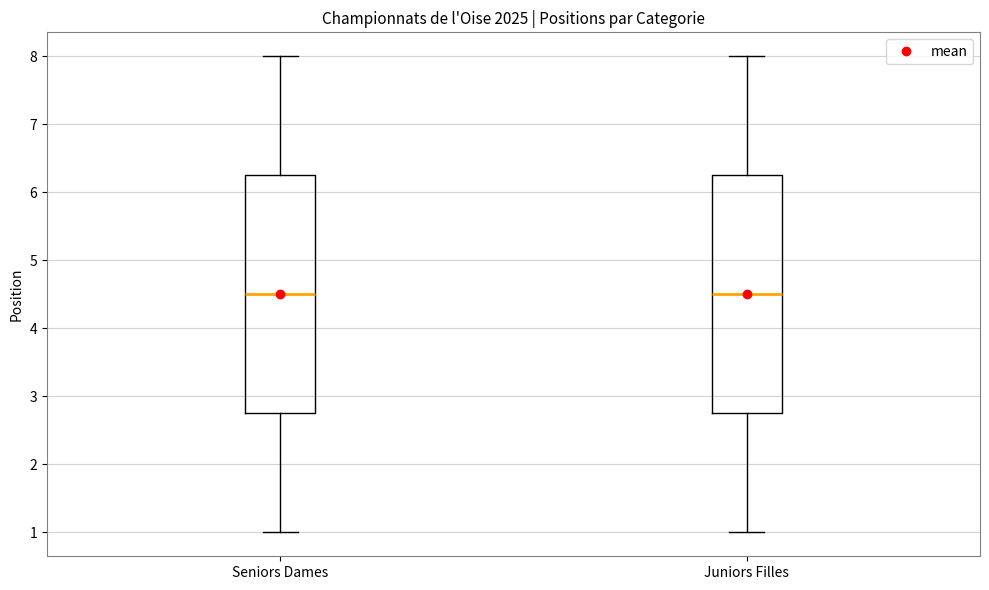

Reading left to right, transcribe this box plot: for each box, give where its median line is, the range the box spans, and where its two whiskers end, as read against the y-axis. The values are not printed on the chart, so give them approximately, as read against the axis.

Seniors Dames: median 4.5, box 2.8 to 6.3, whiskers 1.0 to 8.0
Juniors Filles: median 4.5, box 2.8 to 6.3, whiskers 1.0 to 8.0